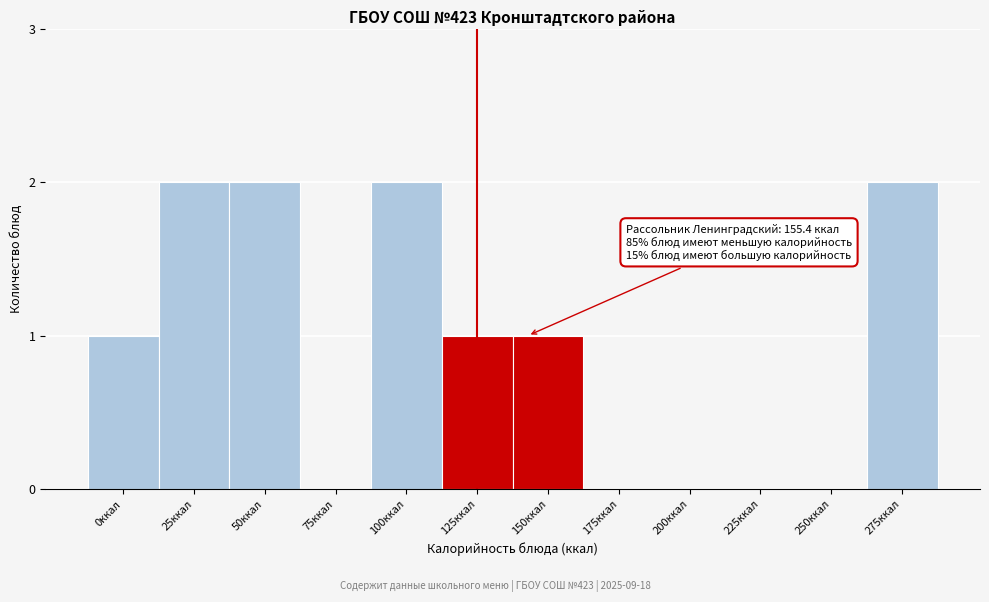

Reading left to right, what are all the values shown in this chart?

0ккал=1	25ккал=2	50ккал=2	75ккал=0	100ккал=2	125ккал=1	150ккал=1	175ккал=0	200ккал=0	225ккал=0	250ккал=0	275ккал=2